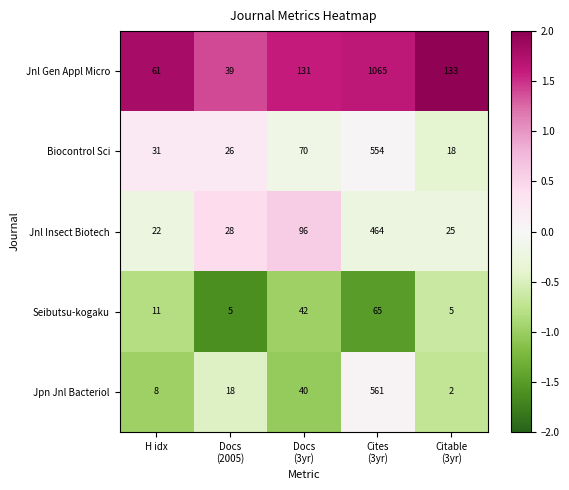

What is the difference between the highest and lowest values at Docs
(2005)?

34